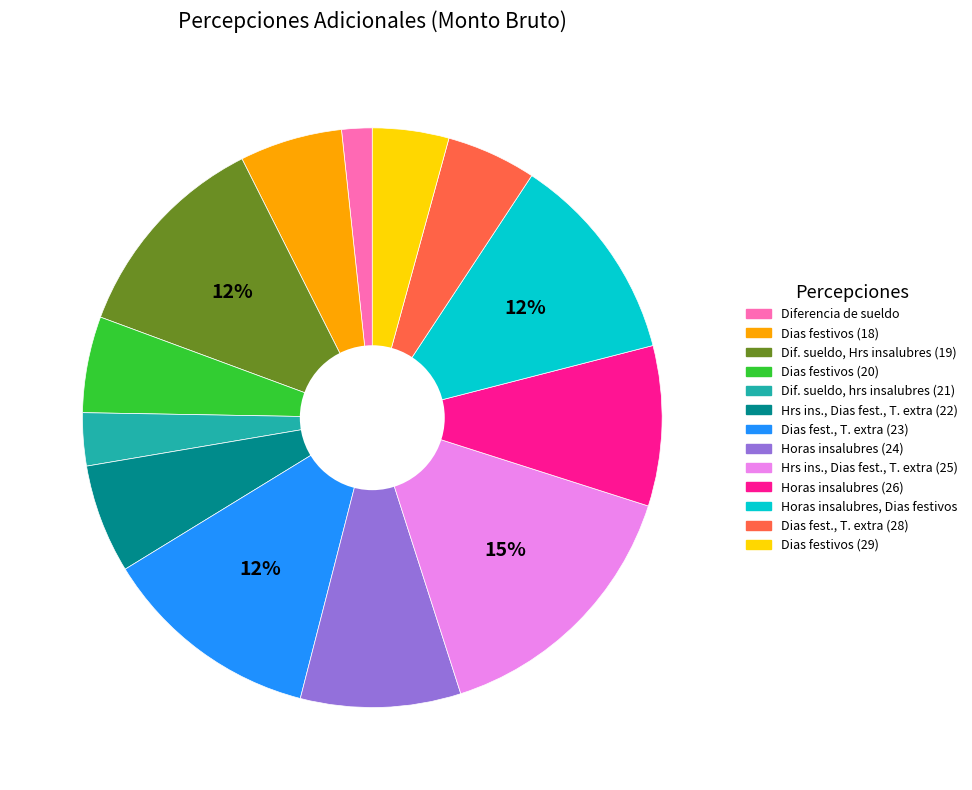

Is there a majority slice in this chart?

No